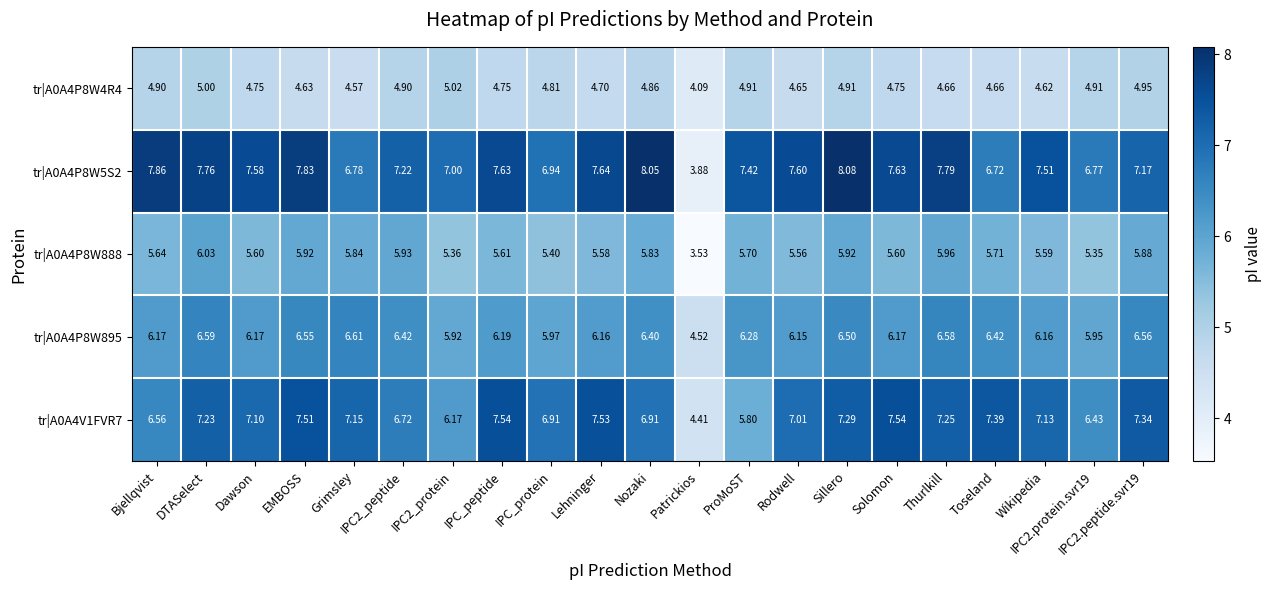

At which label does tr|A0A4P8W895 reach its peak?

Grimsley